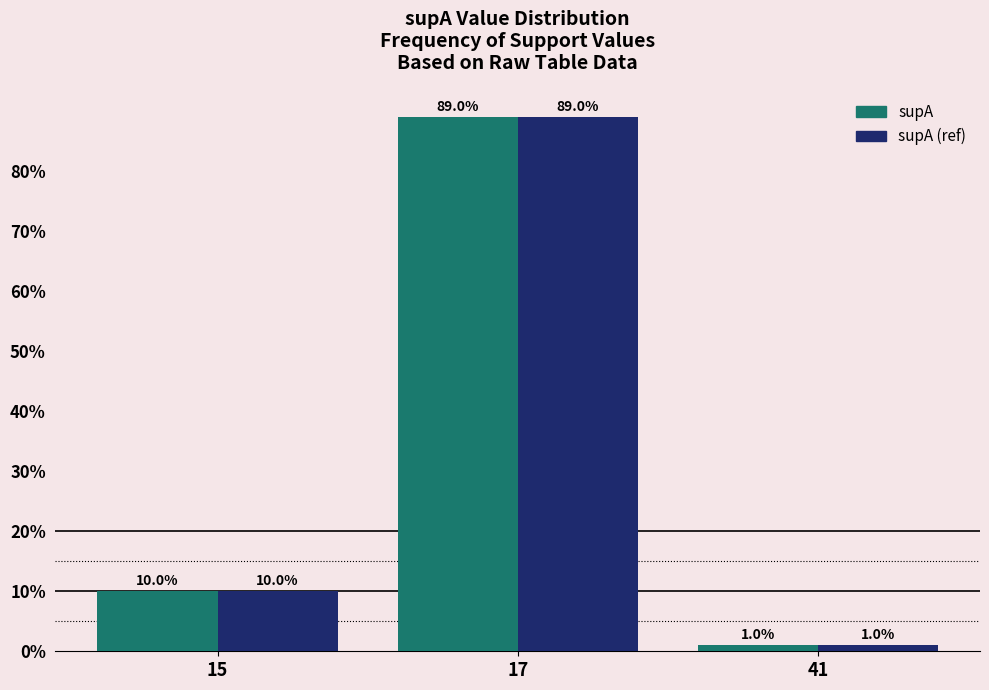

Reading left to right, what are all the values shown in this chart?

supA: 10	89	1
supA (ref): 10	89	1